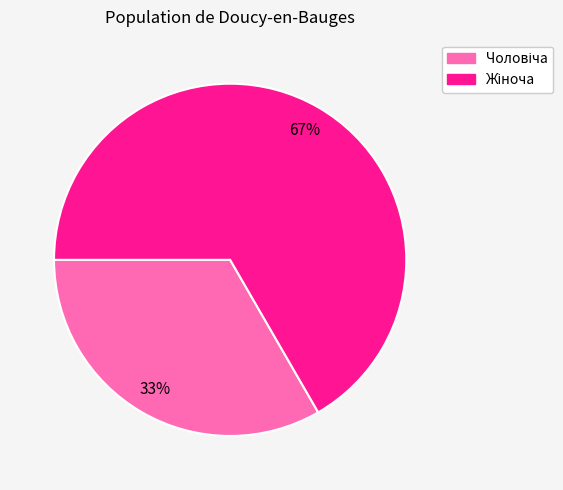

Does any single category account for the majority?

Yes